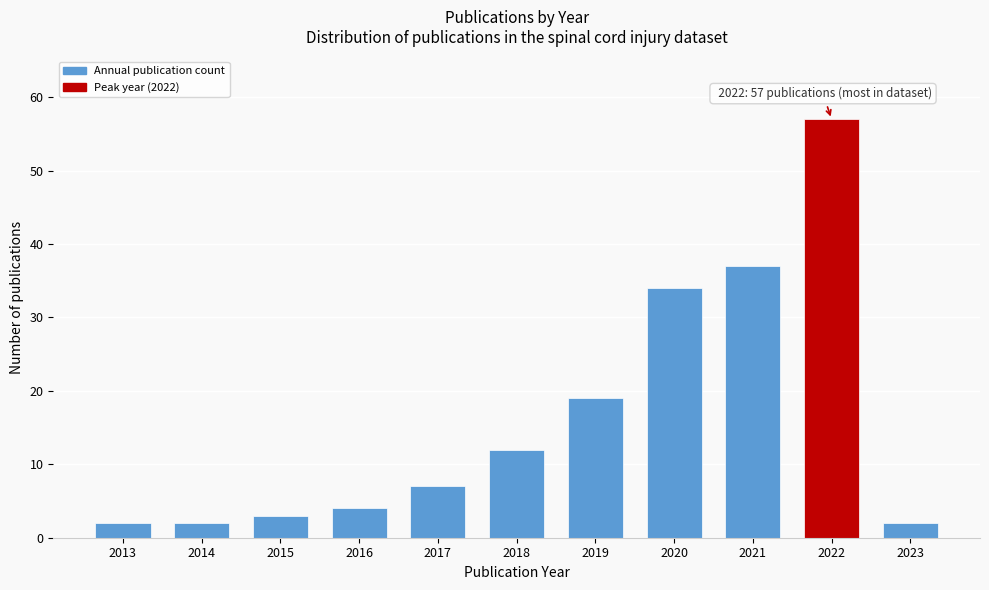

Reading left to right, list all the values displayed in this chart.

2013=2	2014=2	2015=3	2016=4	2017=7	2018=12	2019=19	2020=34	2021=37	2022=57	2023=2